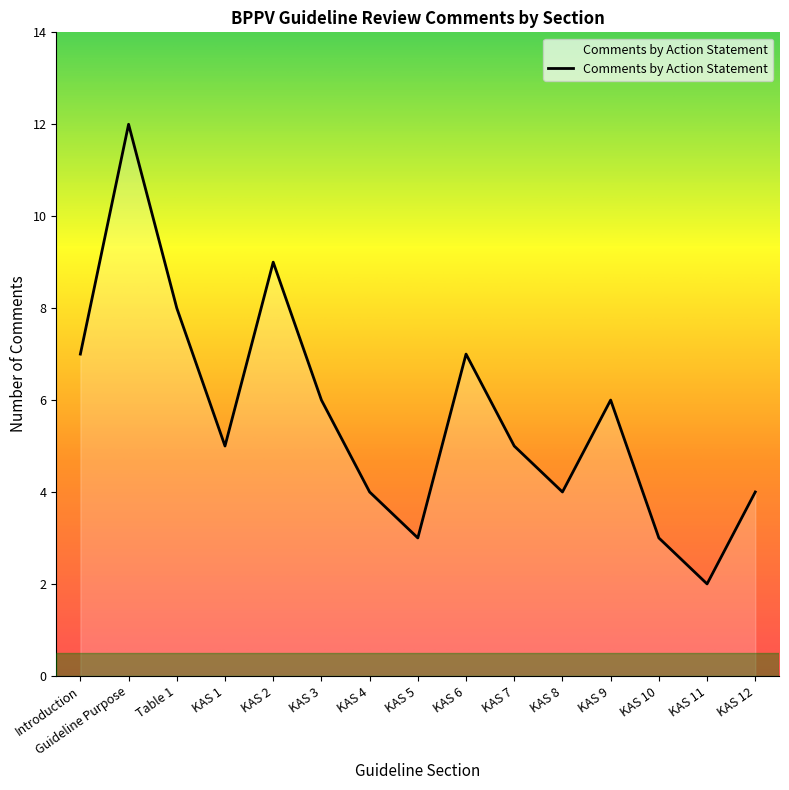

What is the difference between the values at KAS 6 and KAS 11?

5